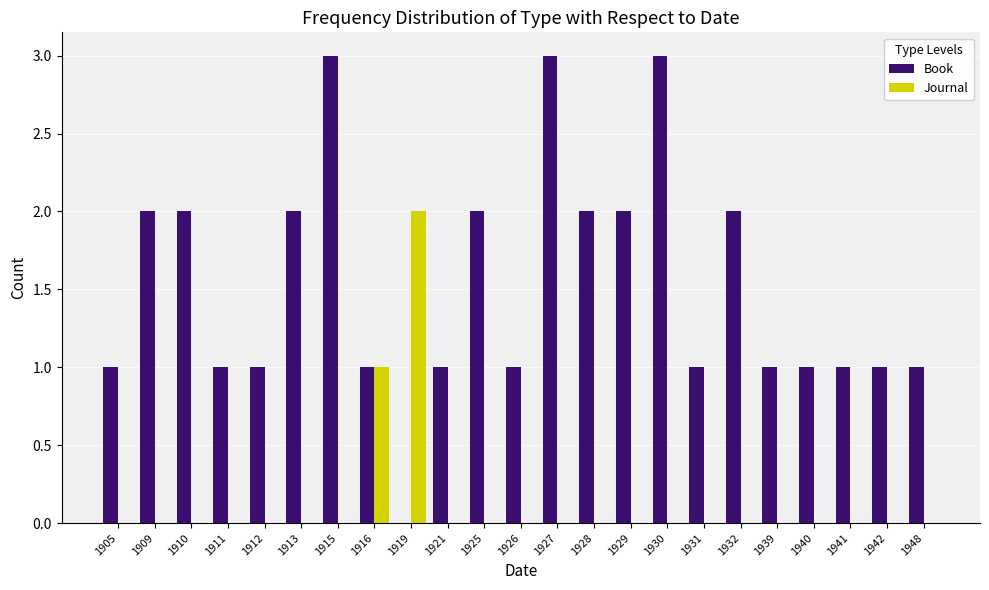

What is the sum of all Book values?

35